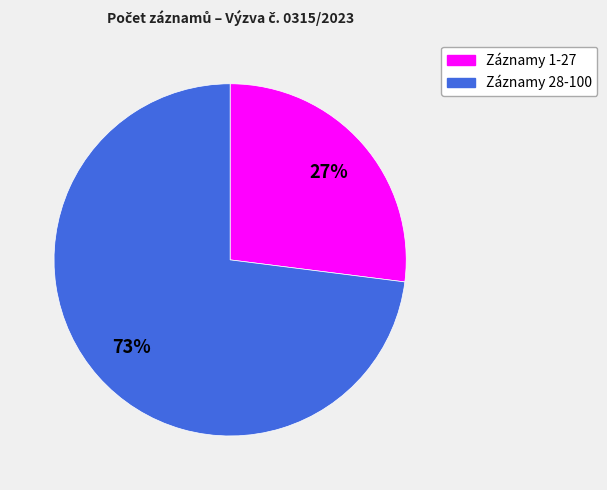

Is there any slice that represents more than half of the pie?

Yes